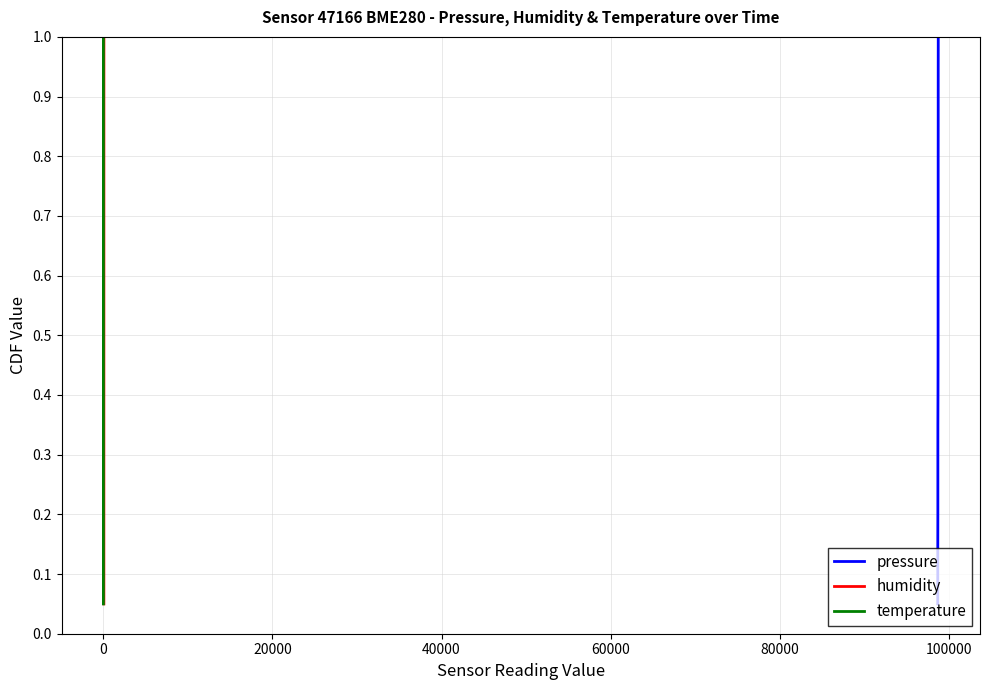

True or false: pressure and temperature cross at least once.

False